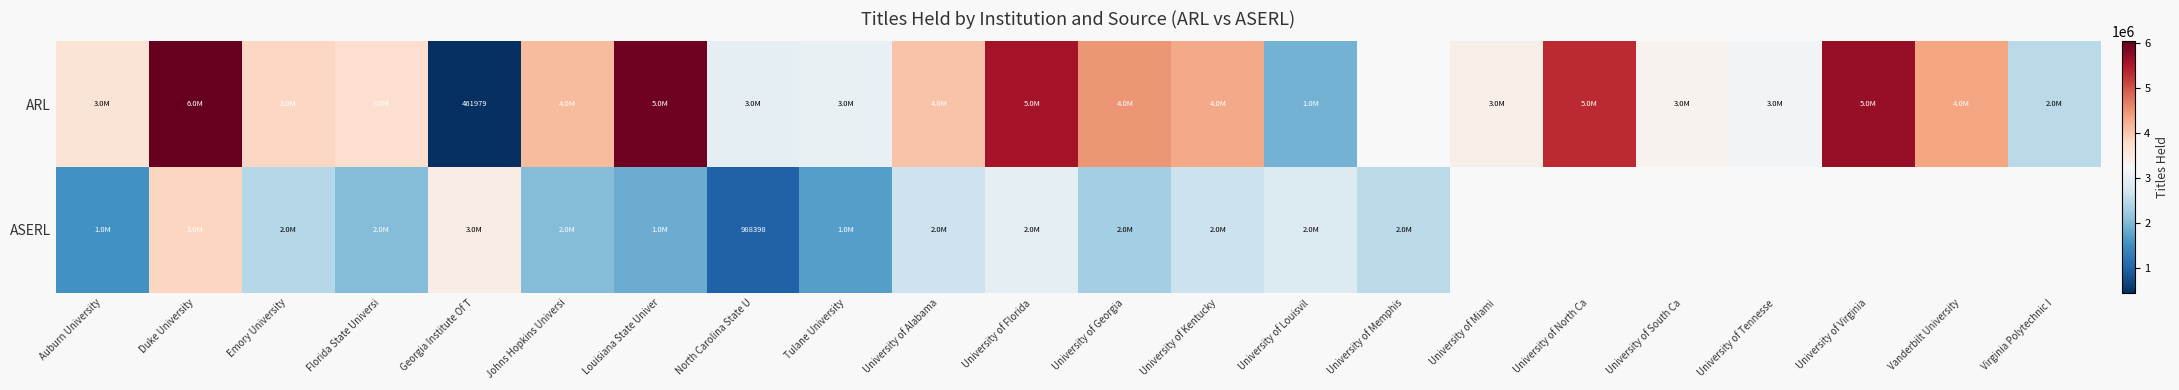

Between Duke University and Virginia Polytechnic I, which is larger?

Duke University